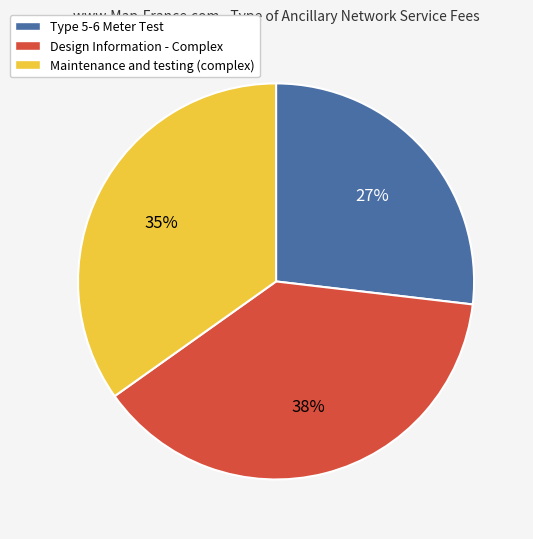

To the nearest percent, what is the difference between the largest and smallest slice percentages?

11%